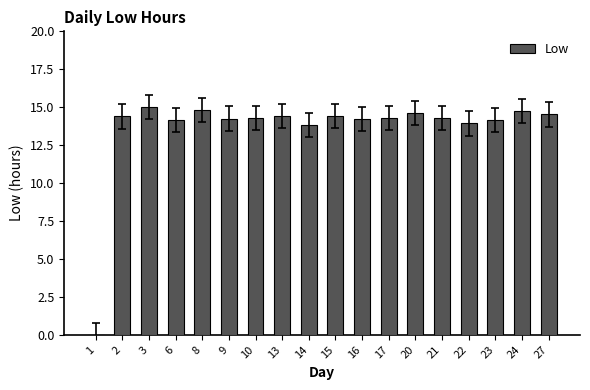

Is it true that the value at 20 is 14.6?

True